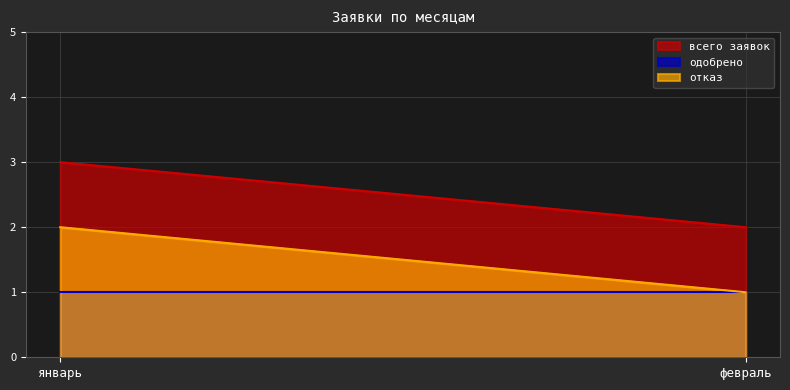

Reading left to right, transcribe all the data shown in this chart.

всего заявок: январь=3	февраль=2
одобрено: январь=1	февраль=1
отказ: январь=2	февраль=1